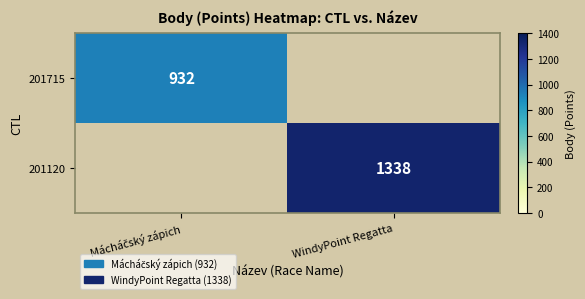

True or false: 201120 has a value of 1338 at WindyPoint Regatta.

True